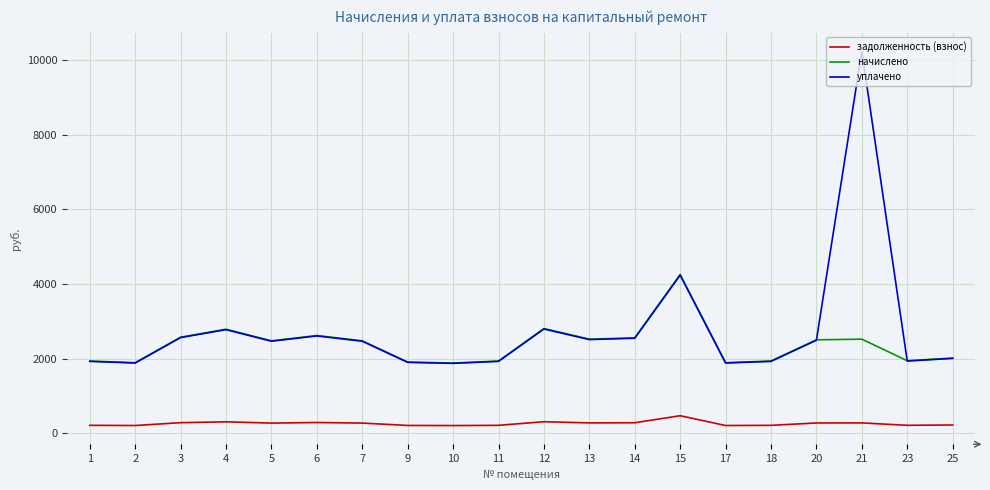

The начислено series shows 4387.3 at 14. True or false?

False